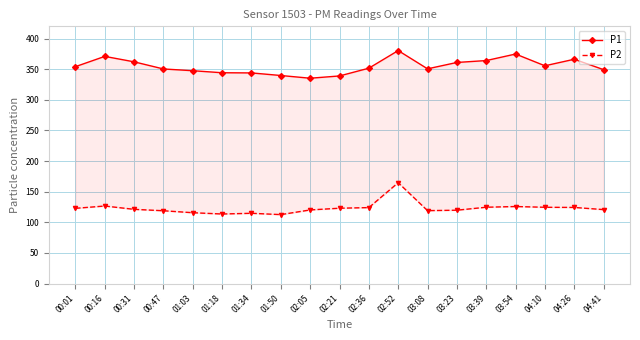

At which category is the sum across all series the highest?

02:52